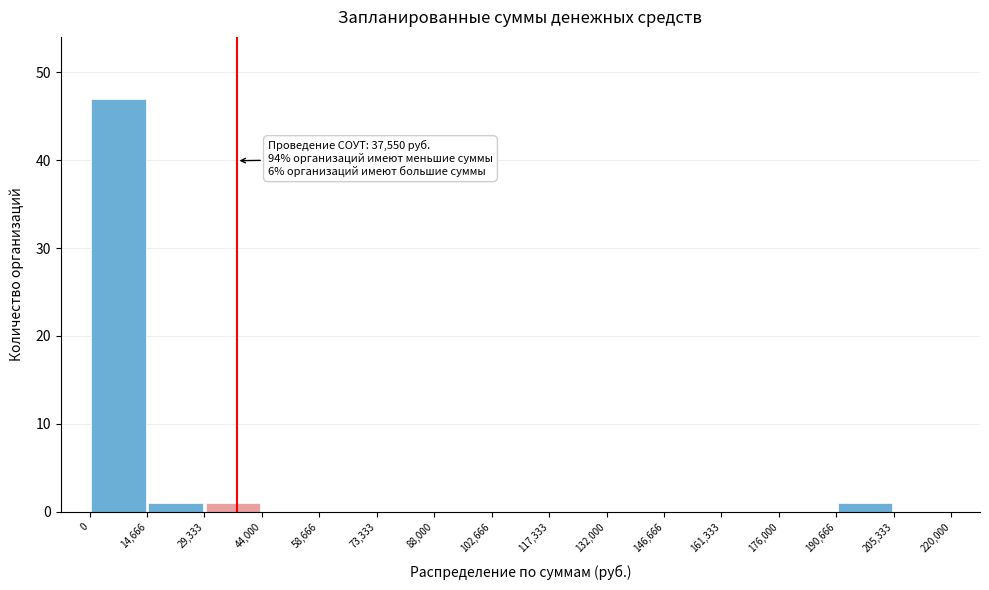

Over which range of the x-axis is the bar tallest?

0 to 14,666